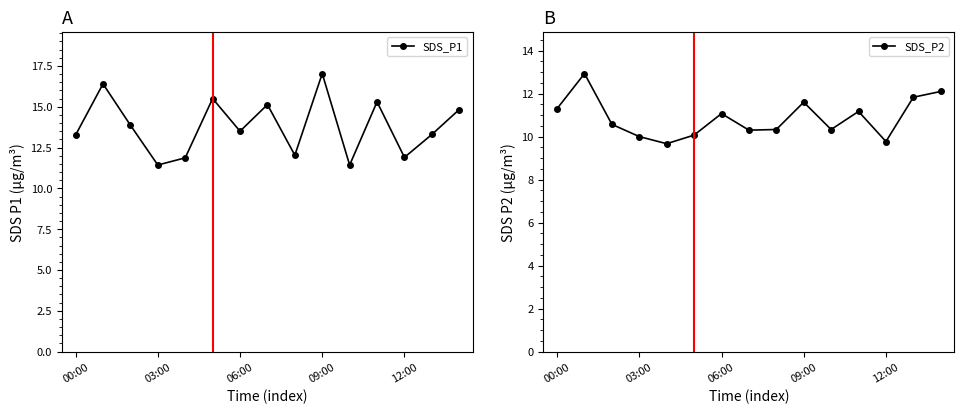

How many interior local valleys does the SDS_P2 series have?

4